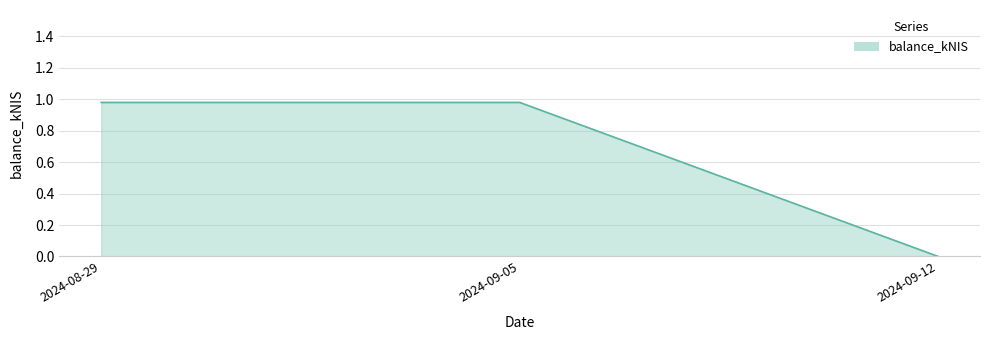

Does the chart display data point markers on the line(s)?

No